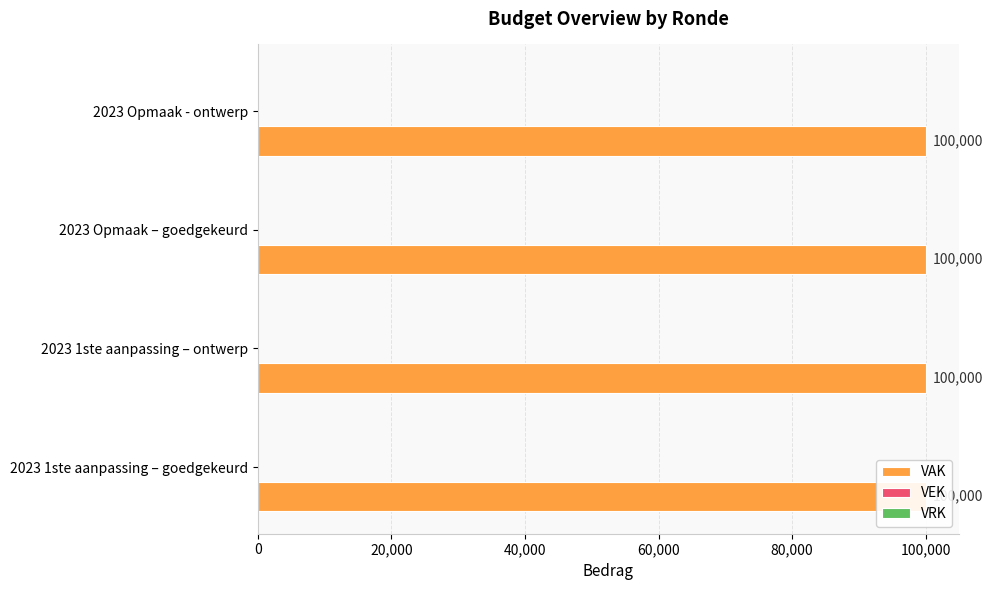

Reading left to right, transcribe all the data shown in this chart.

VAK: 100000	100000	100000	100000
VEK: 0	0	0	0
VRK: 0	0	0	0